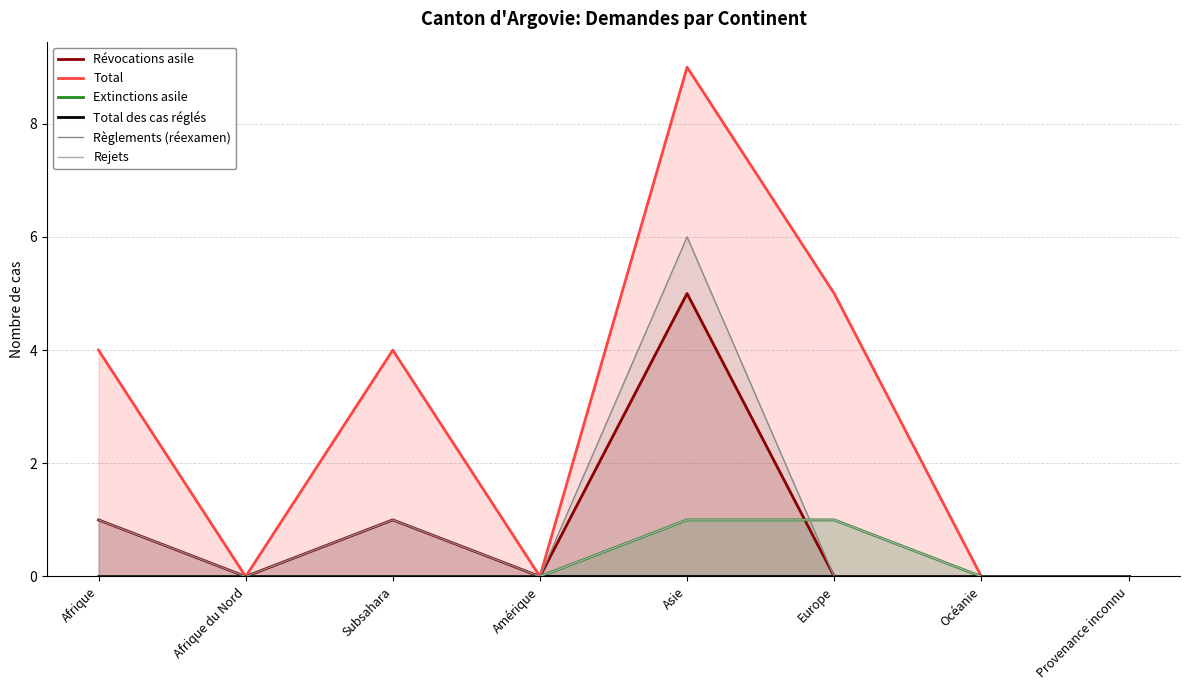

How many lines are shown in the chart?

6